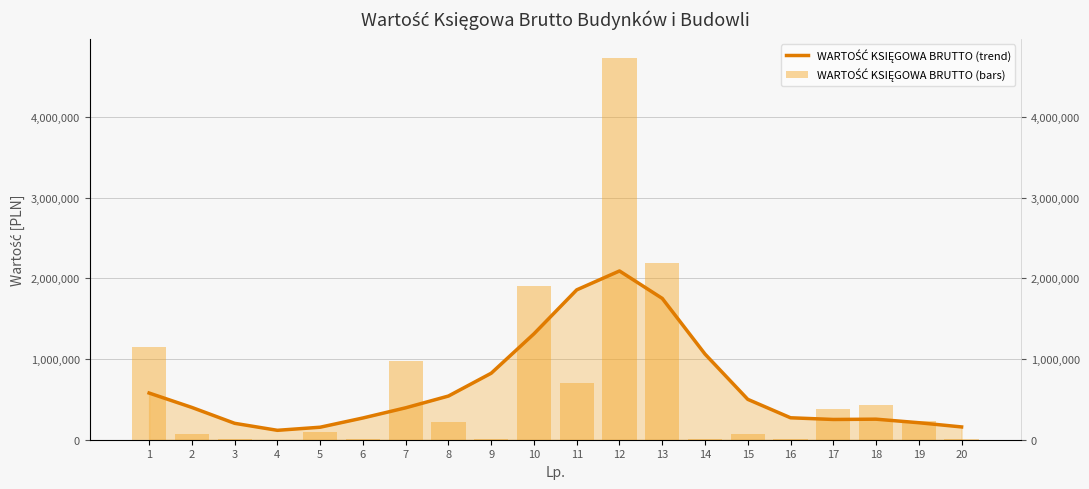

What value does the WARTOŚĆ KSIĘGOWA BRUTTO (trend) series have at 12?

2090445.3